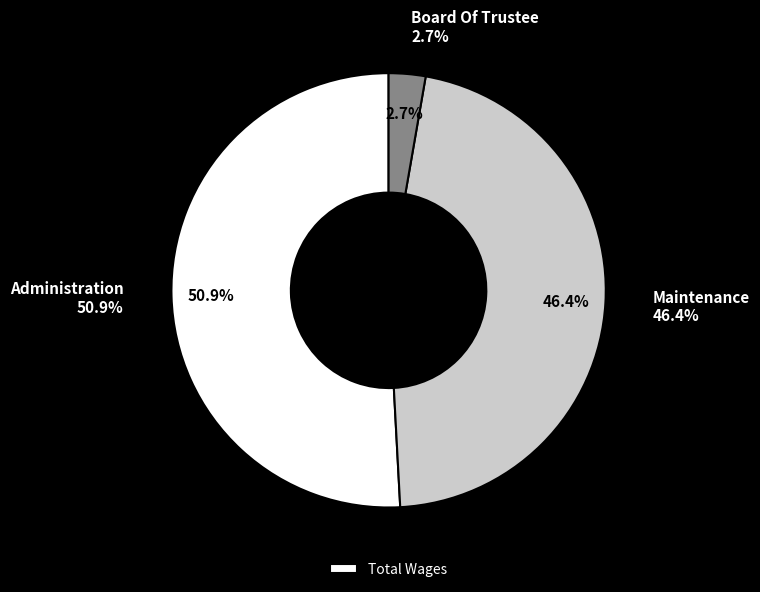

True or false: Maintenance accounts for 56% of the total.

False